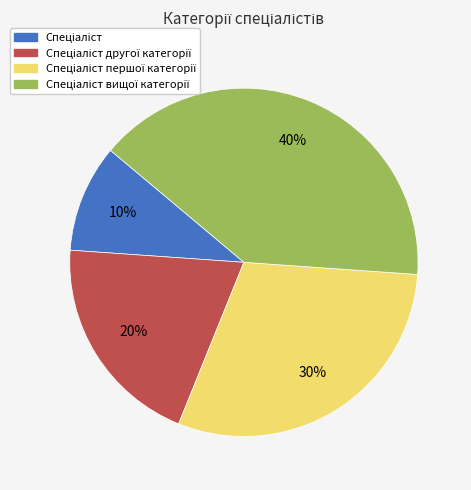

How many segments does this pie chart have?

4